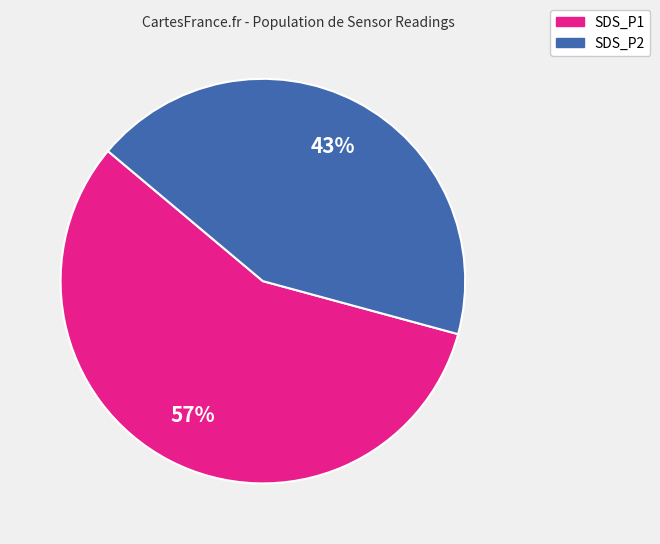

Does any single category account for the majority?

Yes